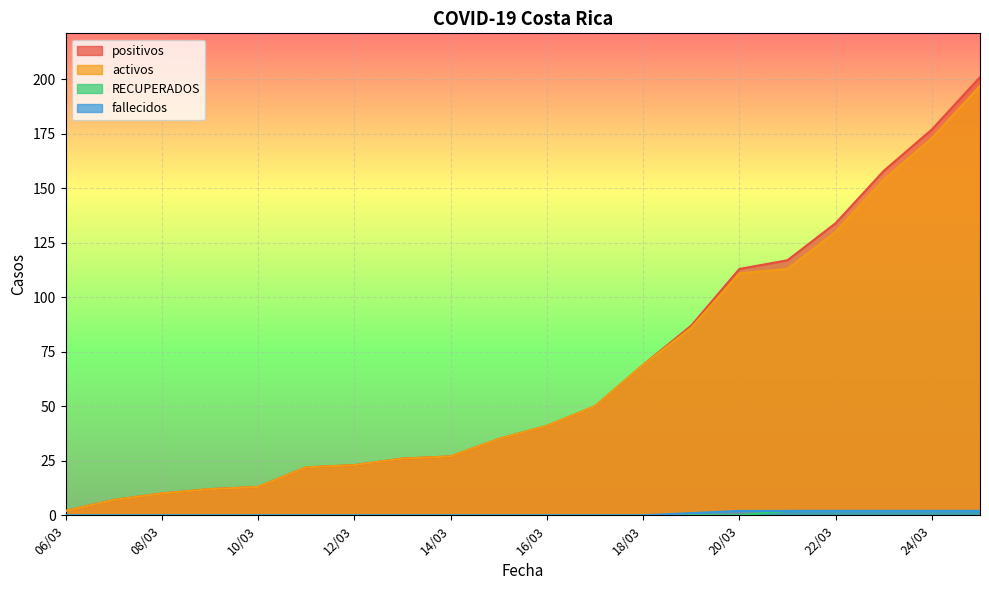

At 25/03, list the series in order from largest to smallest.

positivos, activos, RECUPERADOS, fallecidos